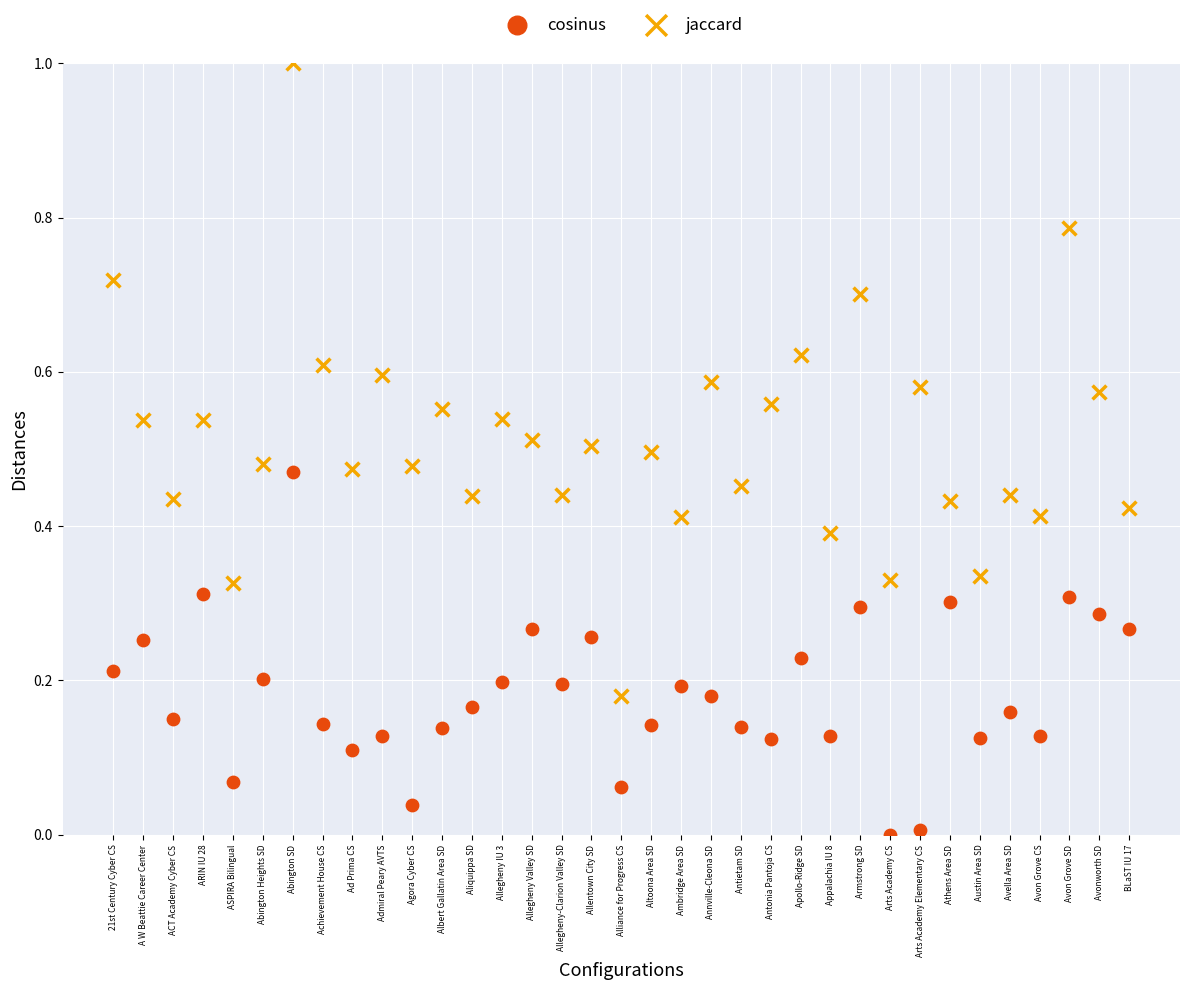

Which series has the largest Y range (max minus min)?

jaccard